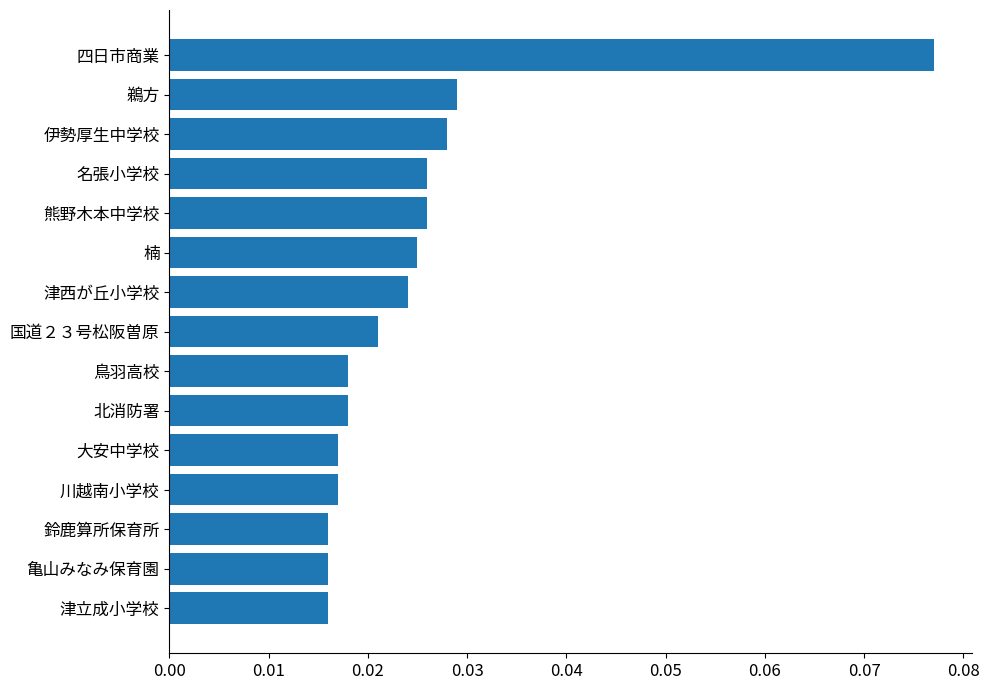

Which has a higher value, 名張小学校 or 北消防署?

名張小学校